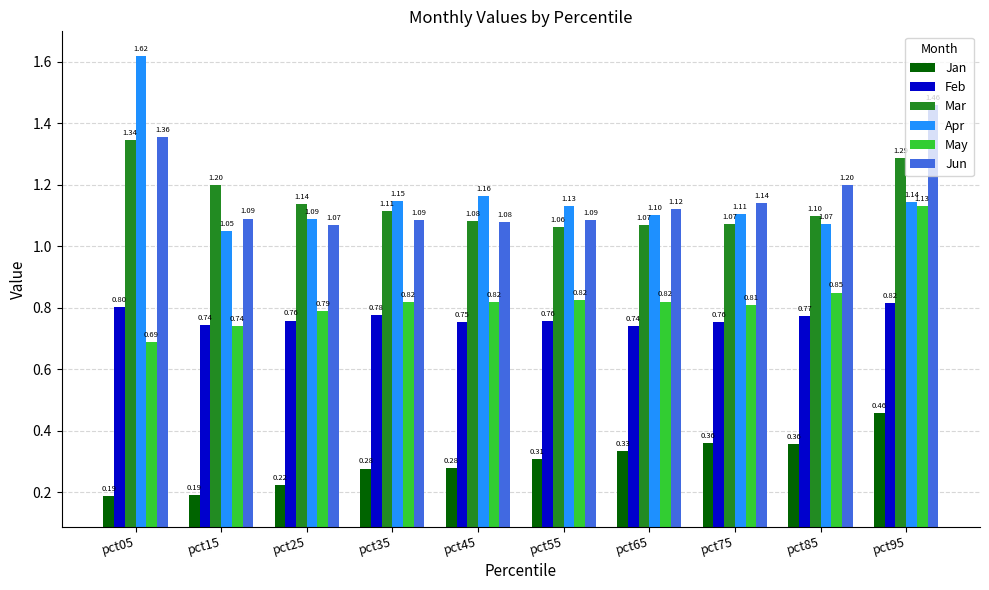

Which series has the widest spread of values?

Apr